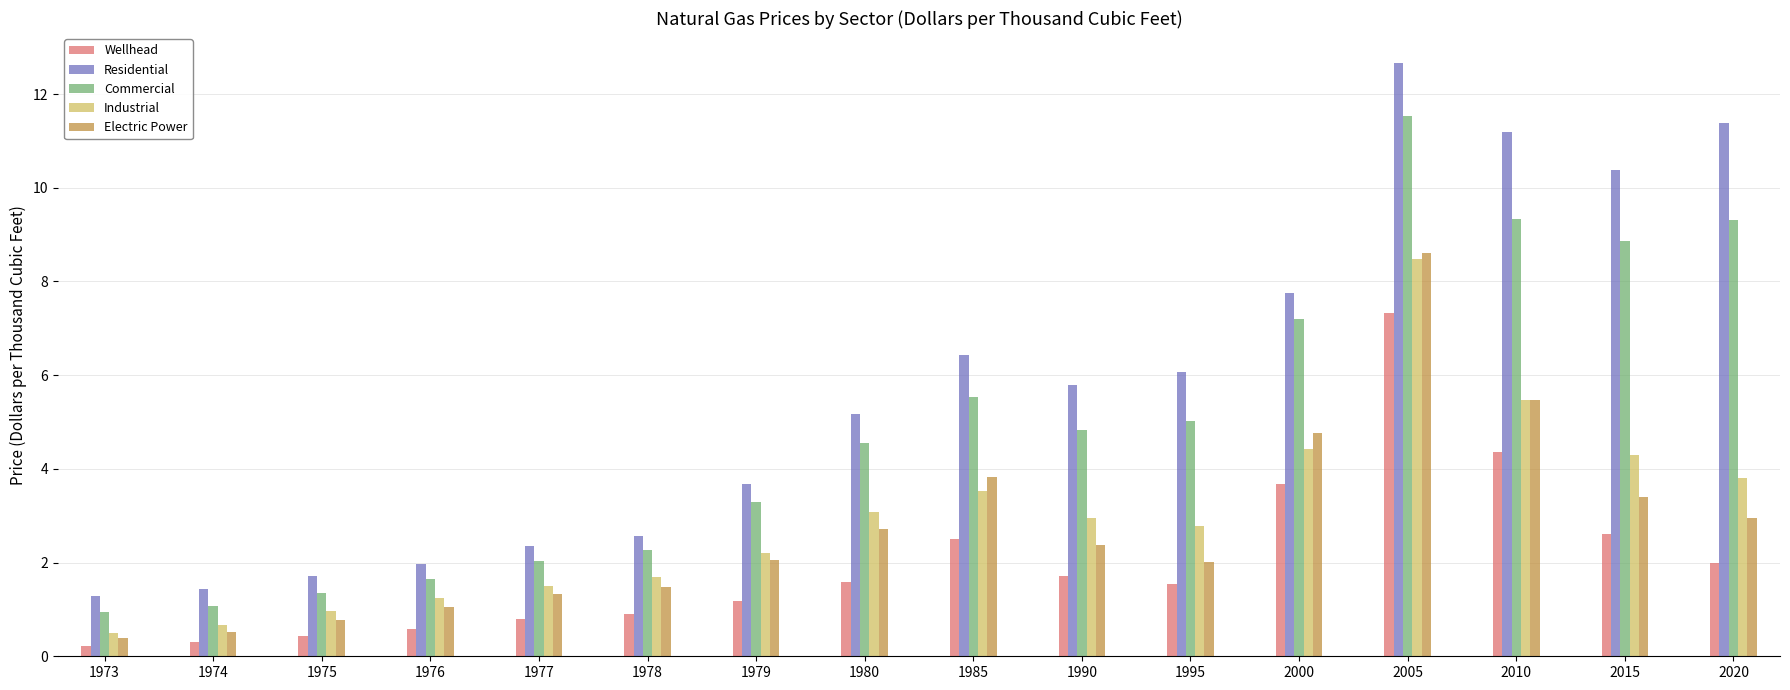

What is the sum of the Wellhead values at 2010 and 2015?

7.0